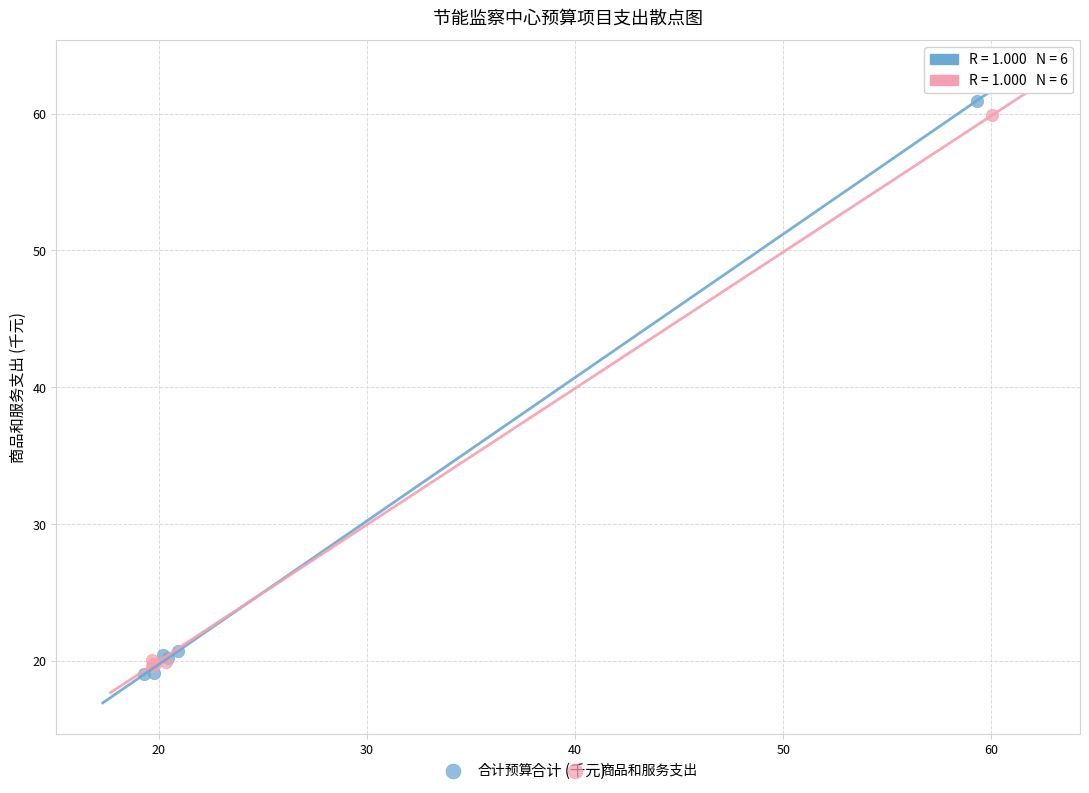

Which series has the widest spread of Y values?

合计预算